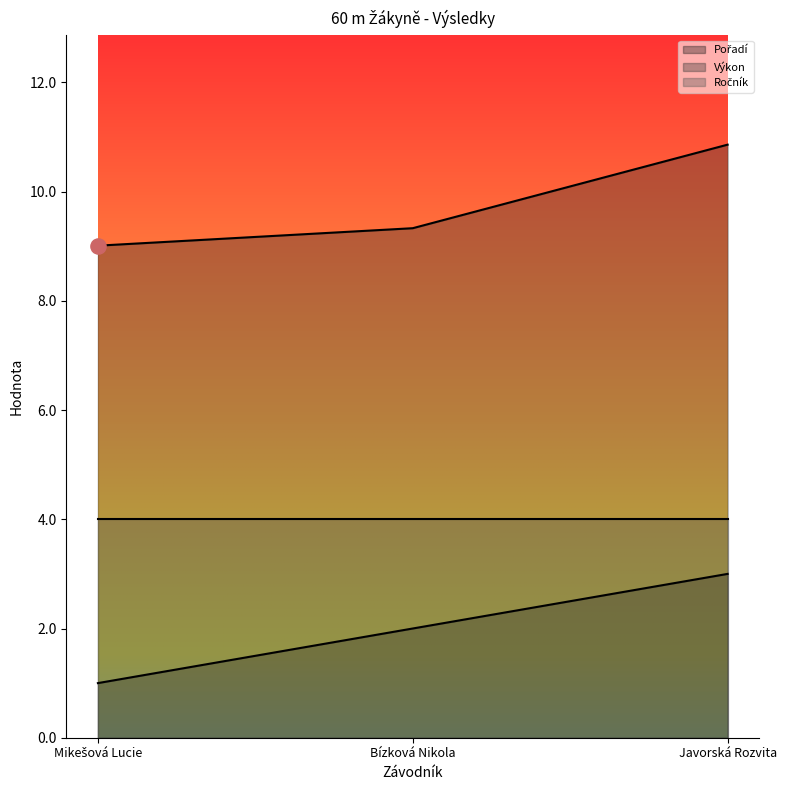

Is the value of Výkon at Javorská Rozvita greater than the value of Pořadí at Javorská Rozvita?

Yes